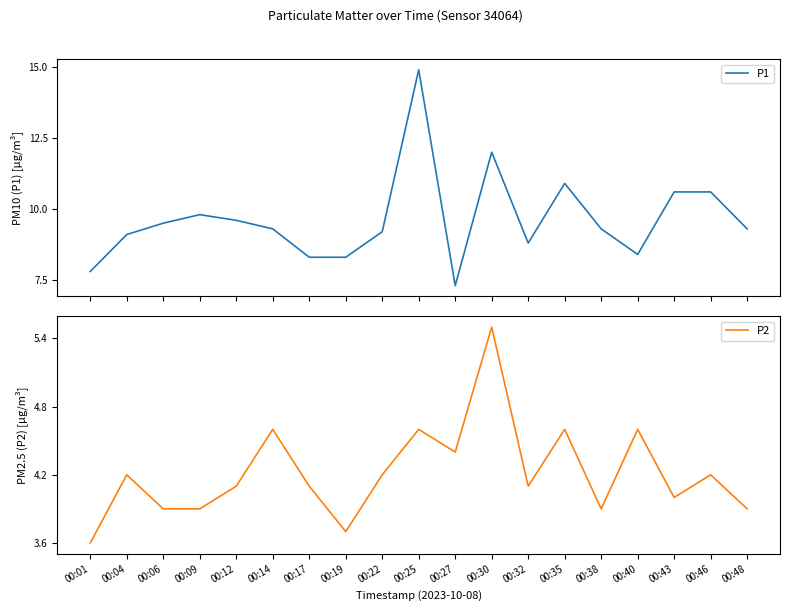

What is the lowest value of the P1 series?

7.3